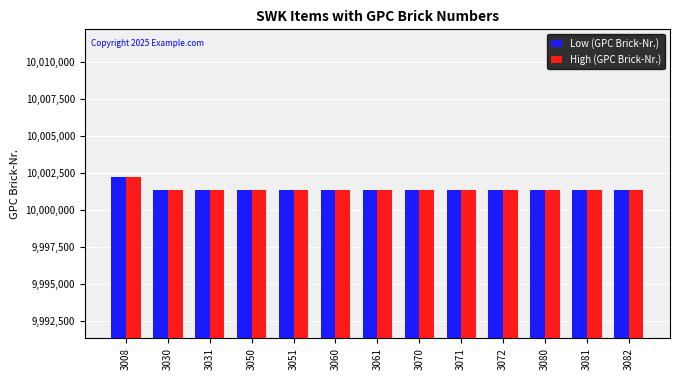

True or false: High (GPC Brick-Nr.) has a value of 10001328 at 3082.

True